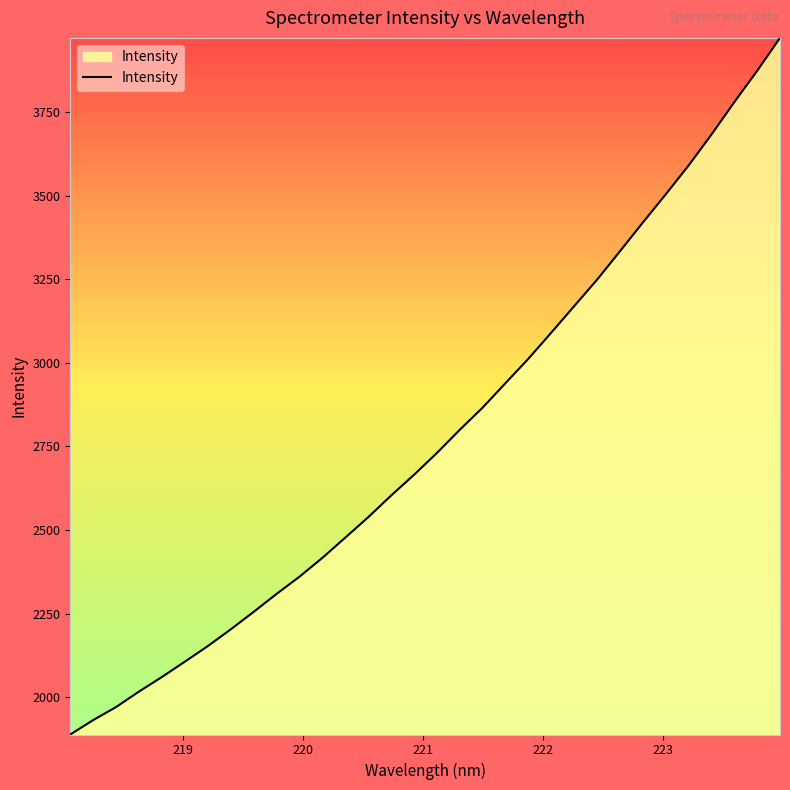

What is the minimum value shown in the chart?

1888.2